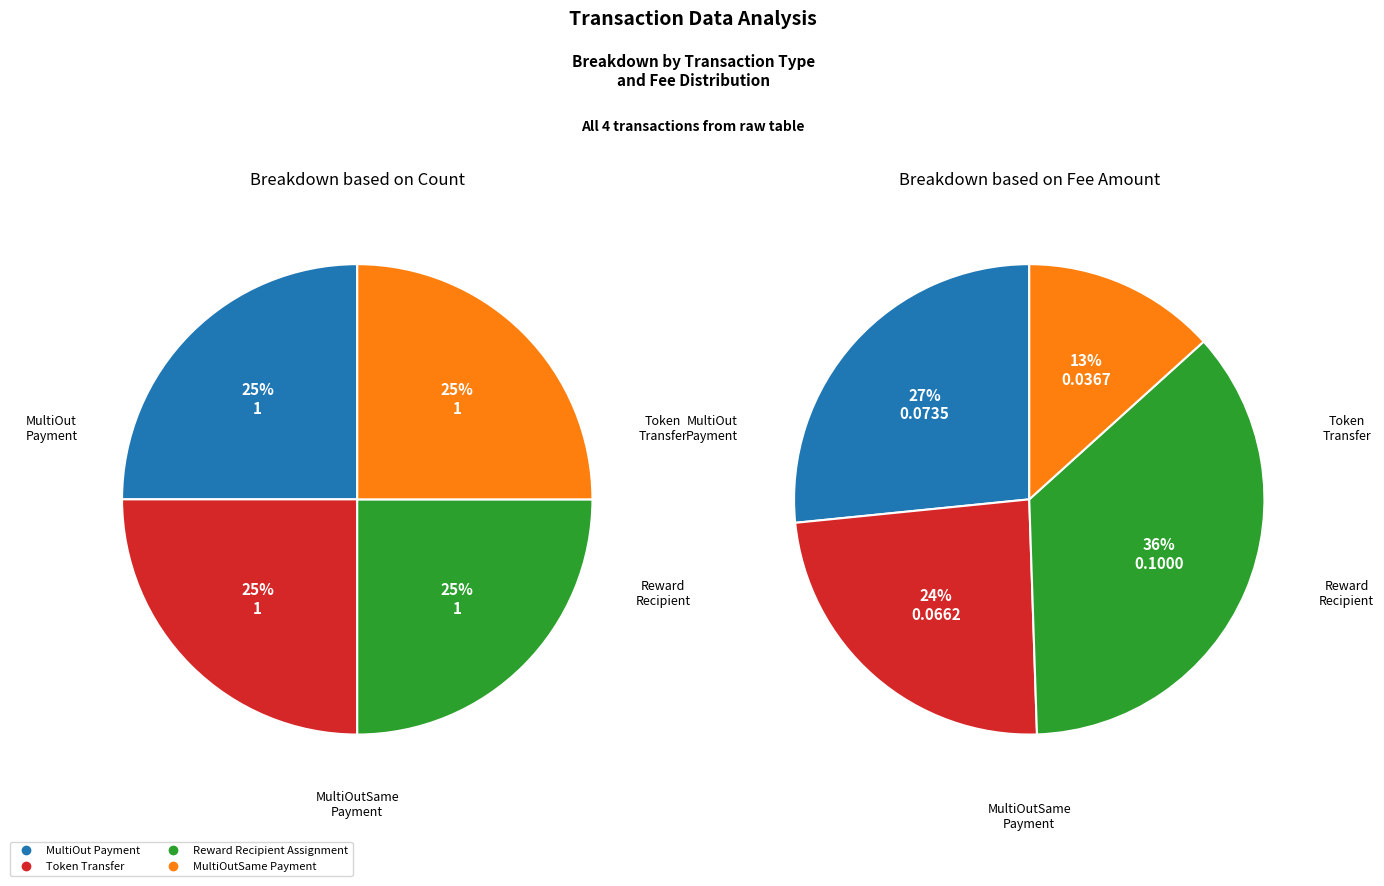

True or false: MultiOut Payment accounts for 5% of the total.

False